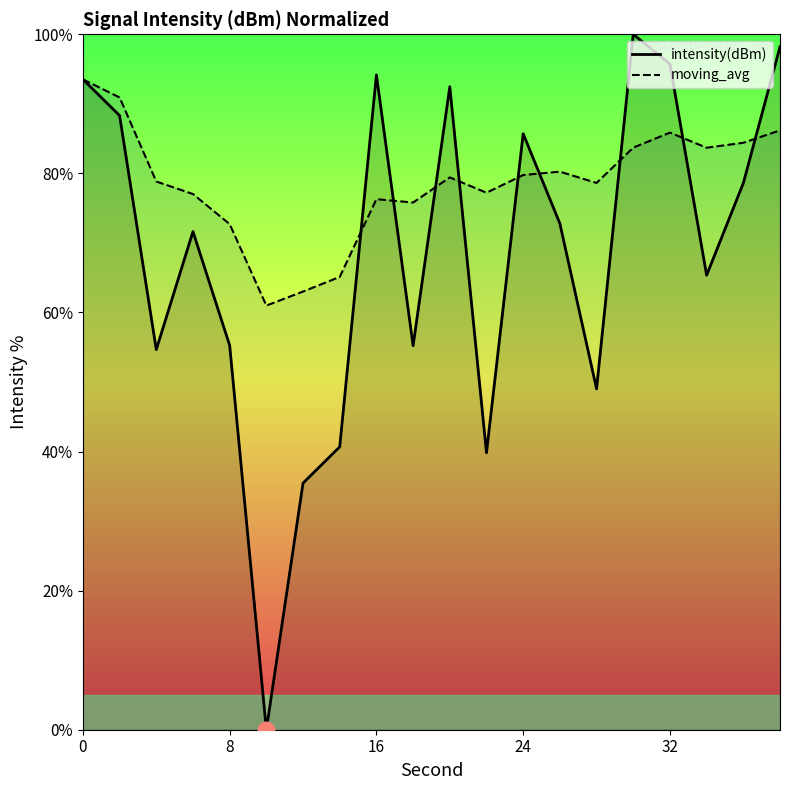

At which category does moving_avg reach its first local peak?

16